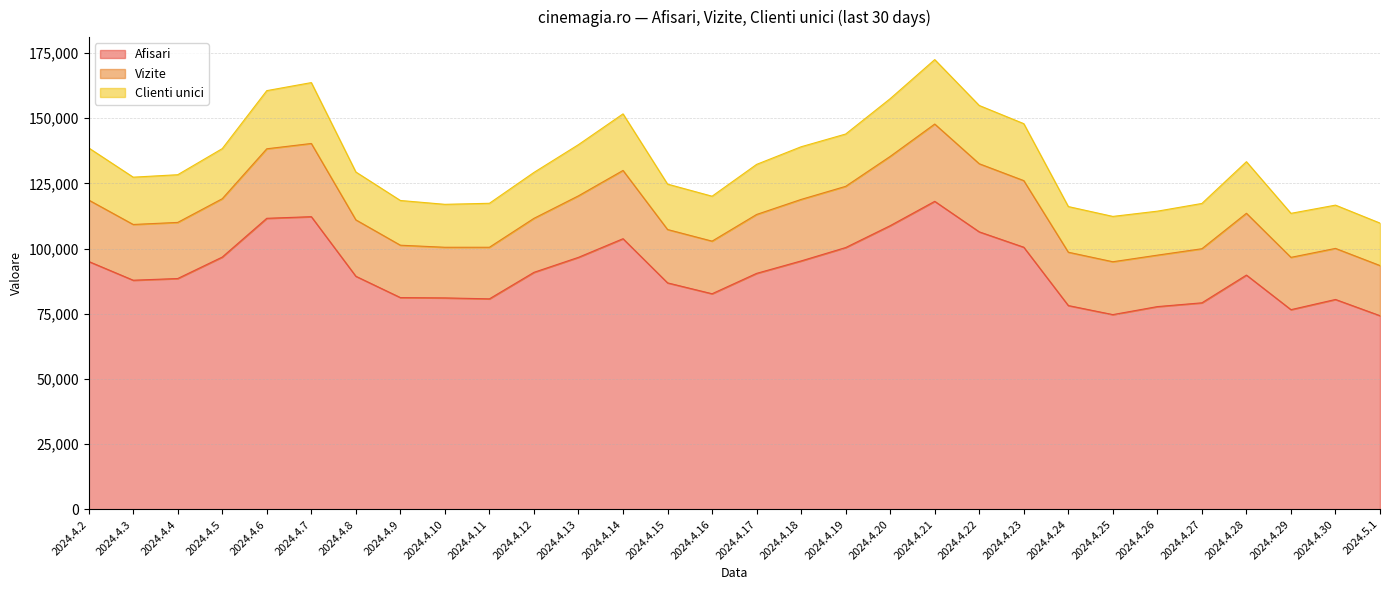

Is it true that Afisari equals 43097 at 2024.4.3?

False